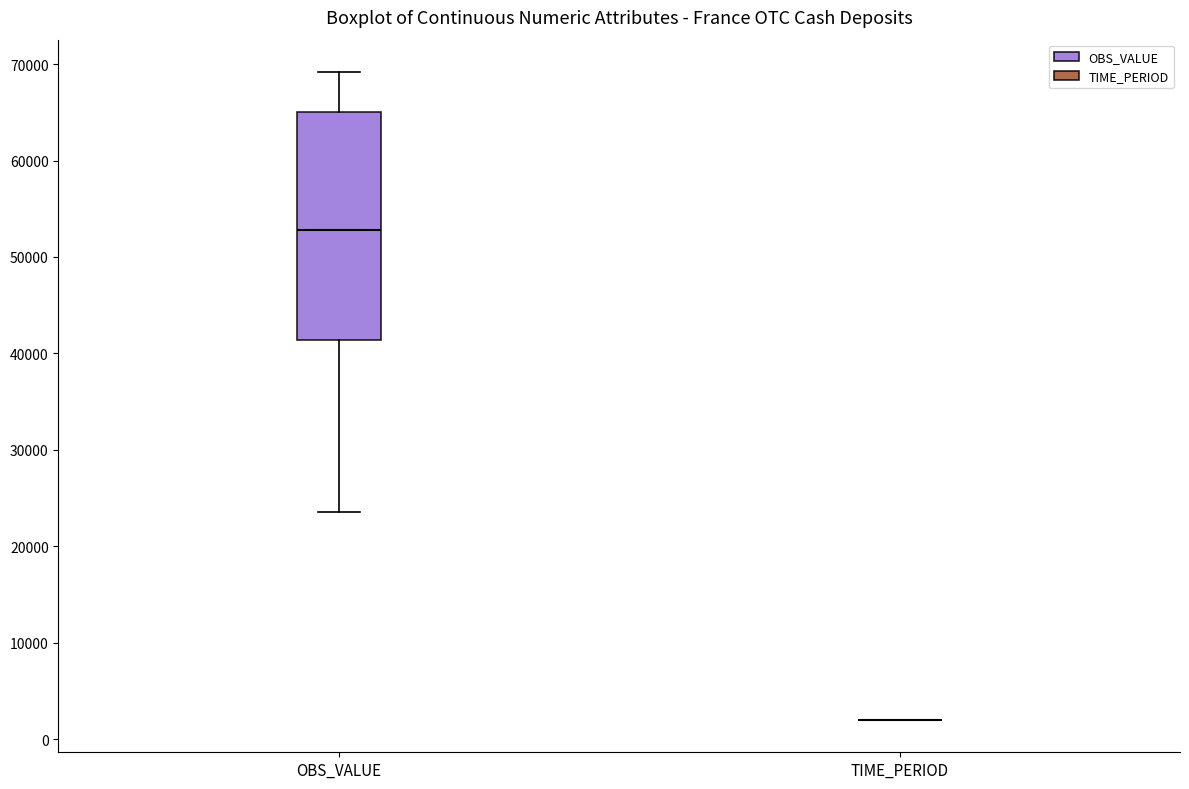

Which box is the tallest, from its lower edge to its upper edge?

OBS_VALUE